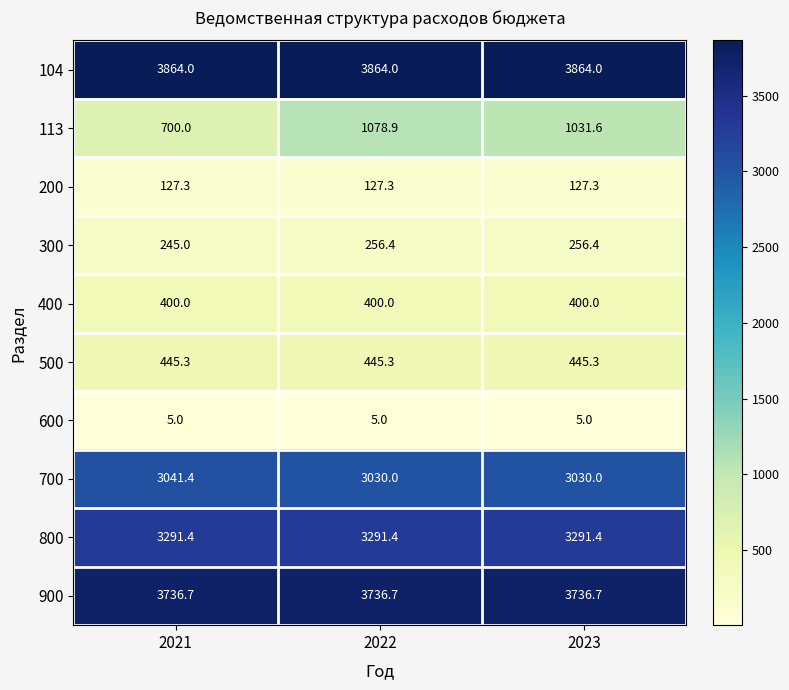

Is it true that 600 equals 5.0 at 2023?

True